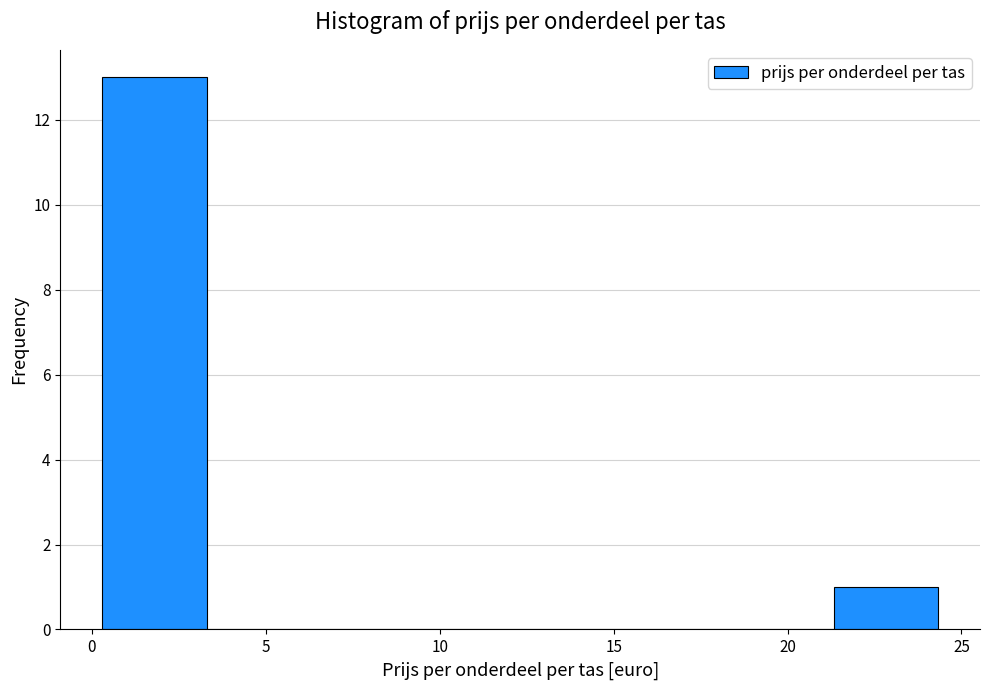

Over which range of the x-axis is the bar tallest?

0.5 to 3.5